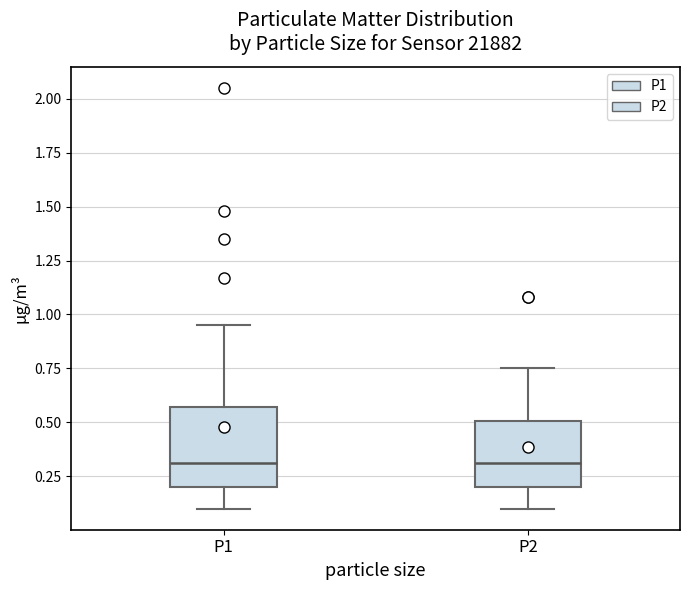

Where is the lower edge of the box for P2 on the y-axis? The values are not printed on the chart, so give them approximately, as read against the axis.

0.20